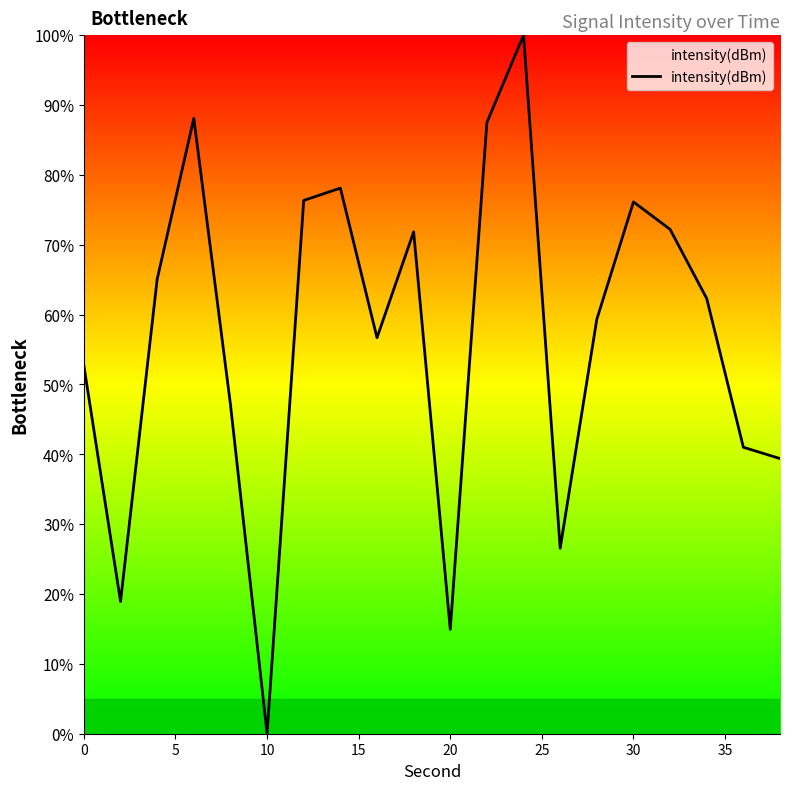

What is the greatest value displayed?

100.0